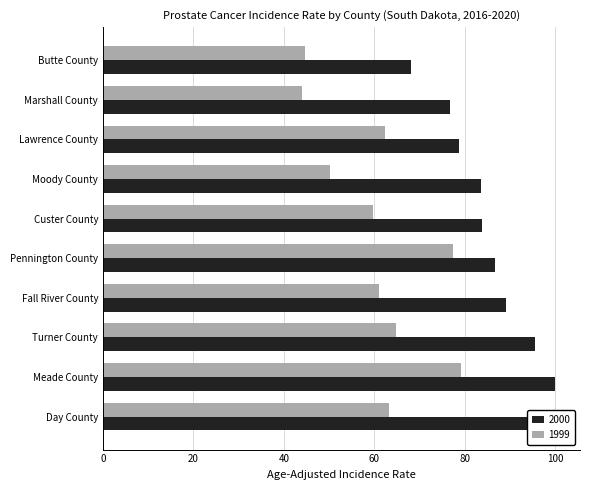

What is the greatest value displayed?

100.4